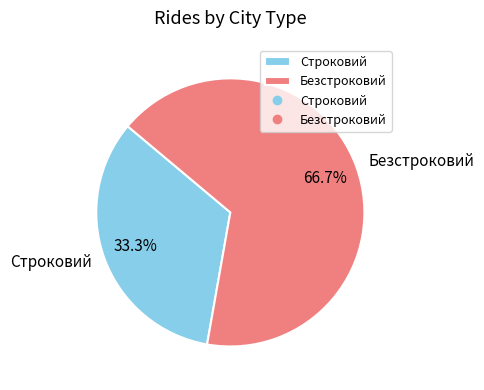

How many slices are in this pie chart?

2